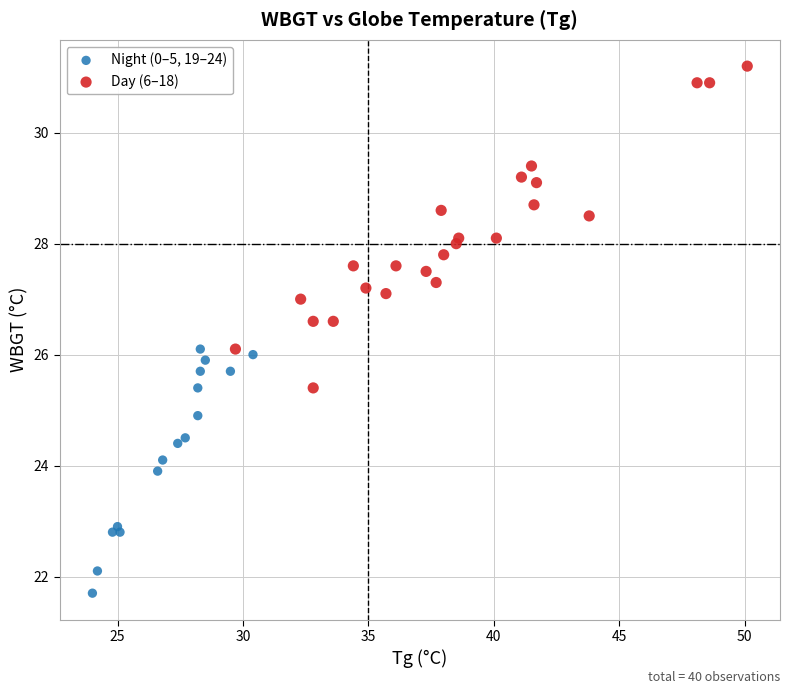

Which series reaches the minimum Y coordinate?

Night (0–5, 19–24)